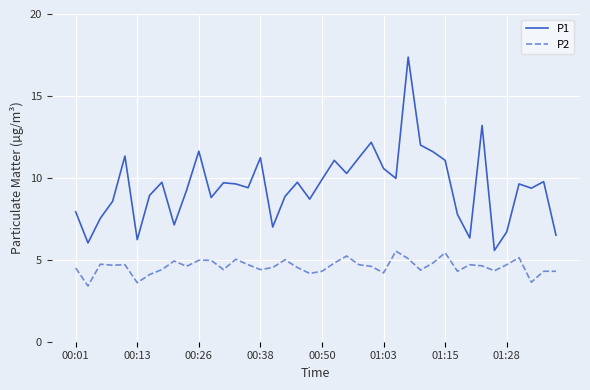

True or false: P1 and P2 cross at least once.

False